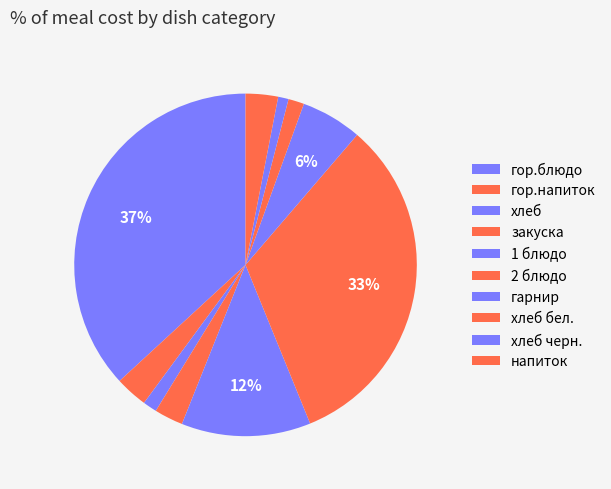

Which slice is the largest?

гор.блюдо